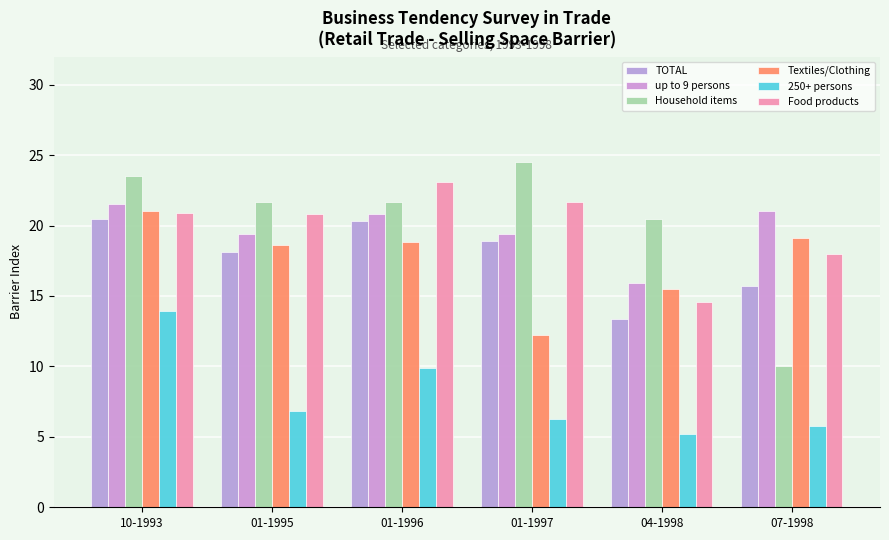

What is the value of the Food products bar at the 6th from the left?

18.0